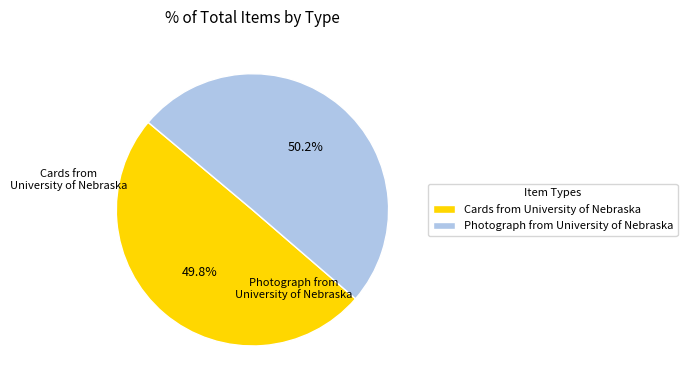

Is it true that Photograph from University of Nebraska is 50% of the pie?

True